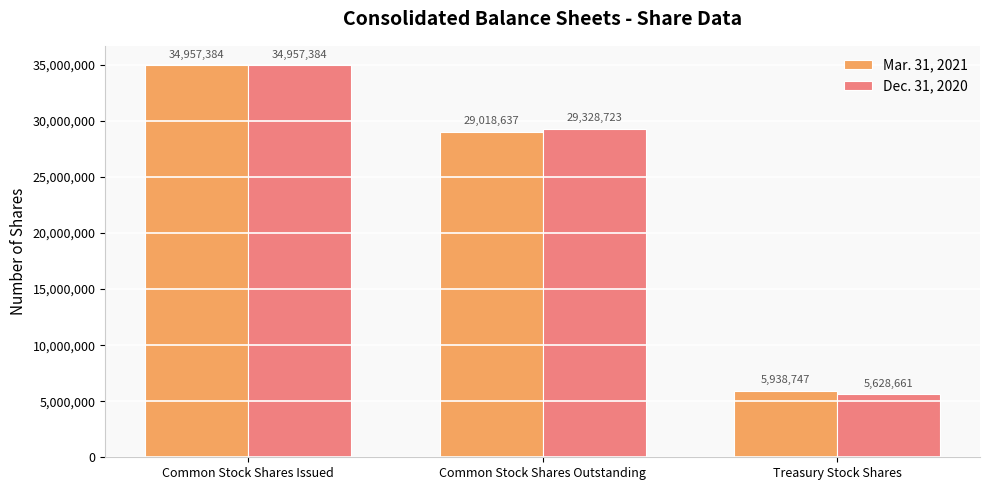

The Dec. 31, 2020 series shows 12611097 at Common Stock Shares Issued. True or false?

False